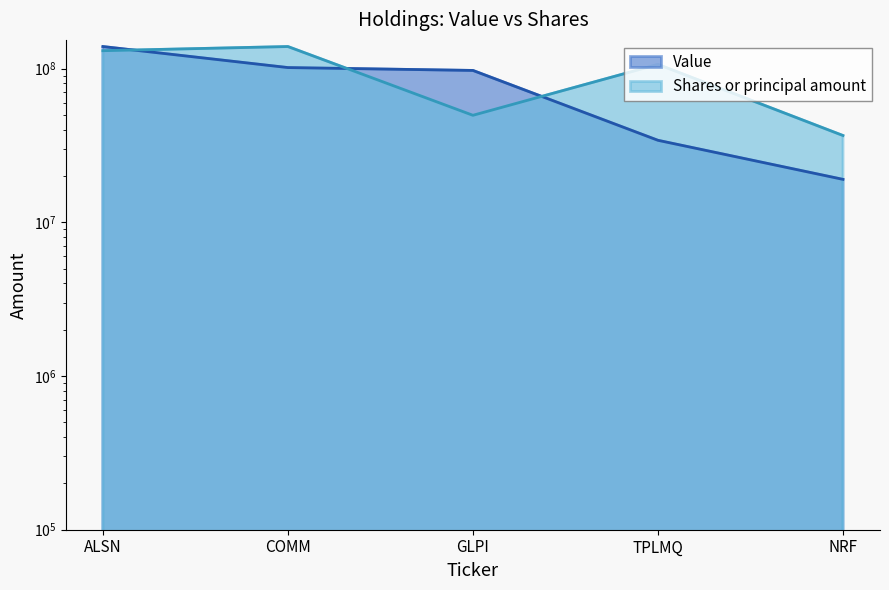

How many data points does each series have?

5